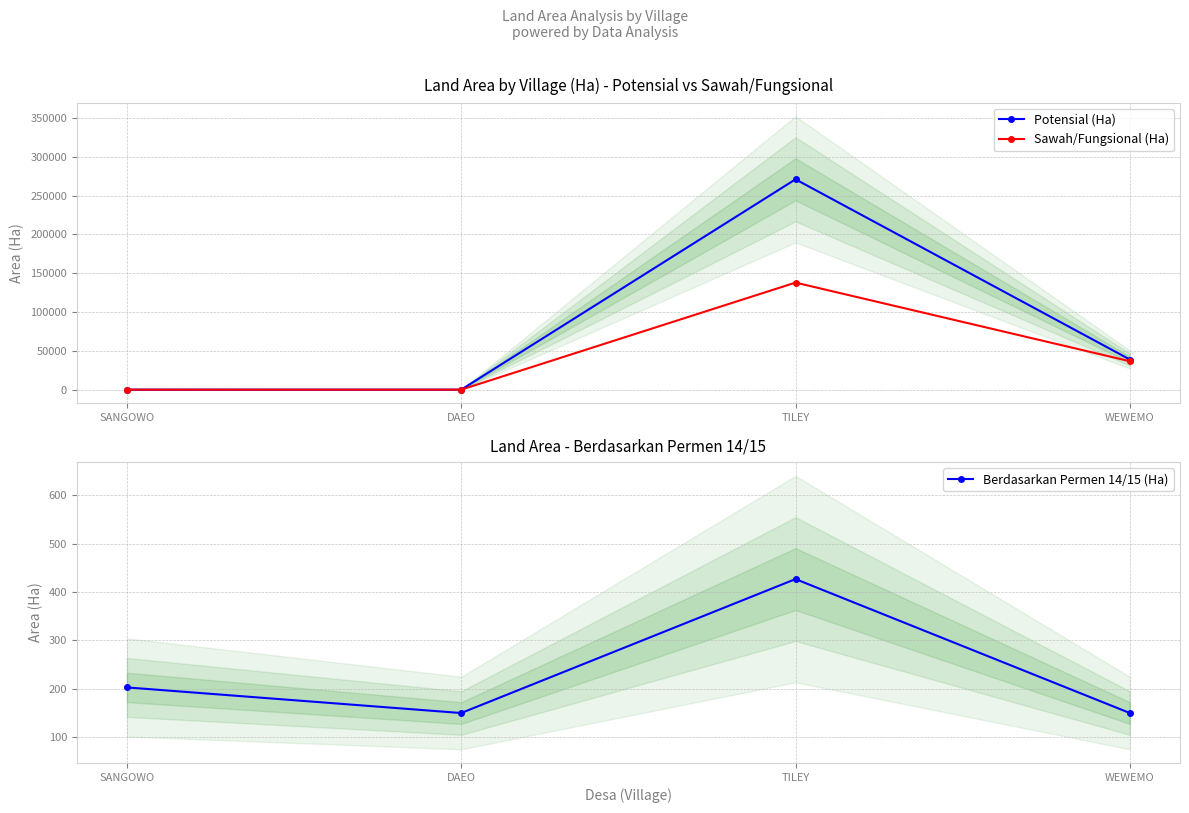

Is this an area chart (filled region under the line)?

No